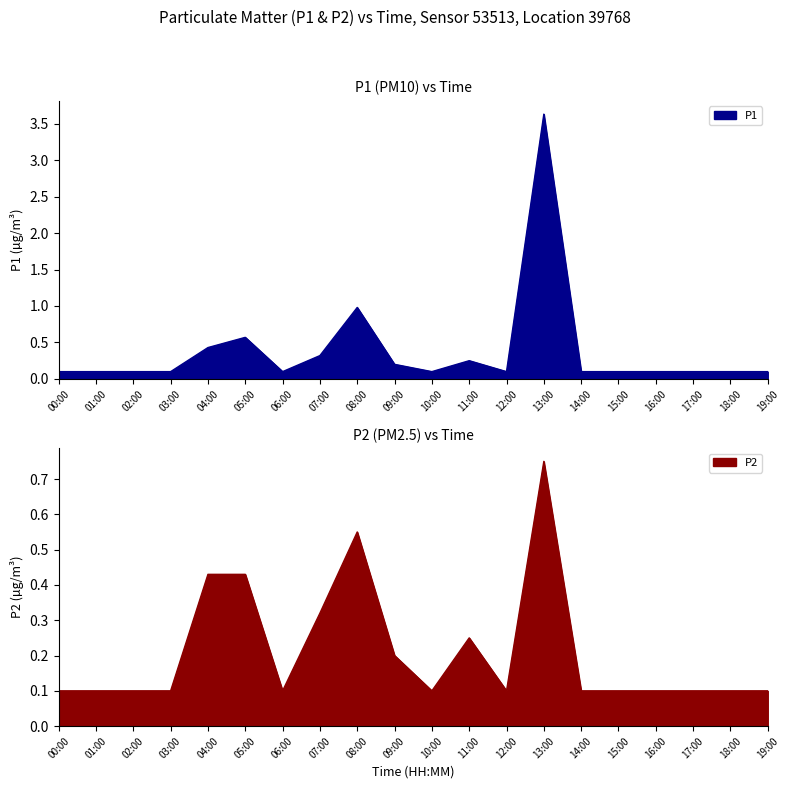

What is the difference between the second highest and second lowest values in the P2 series?

0.5